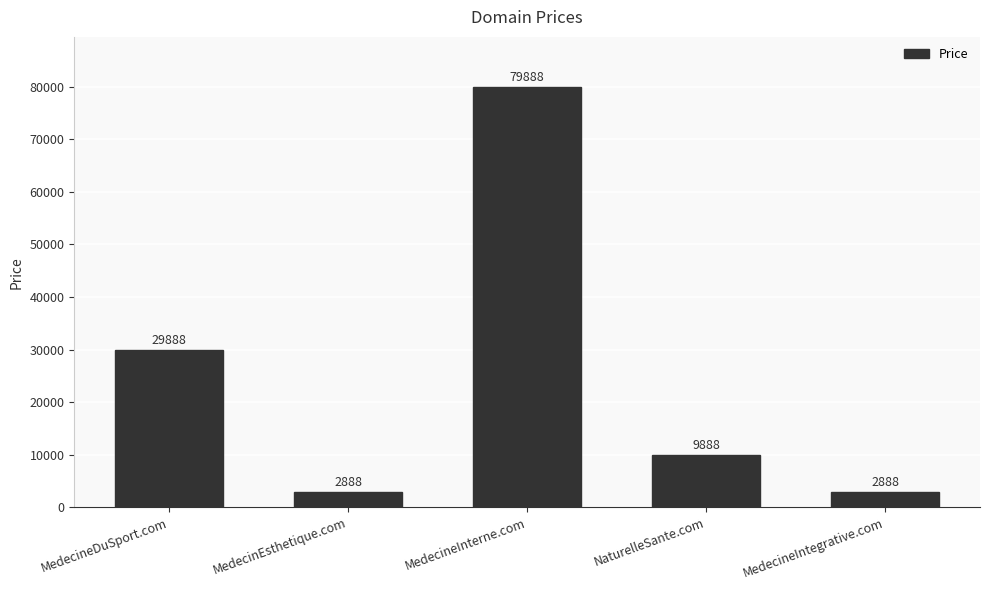

What is the sum of the values at MedecineIntegrative.com and MedecinEsthetique.com?

5776